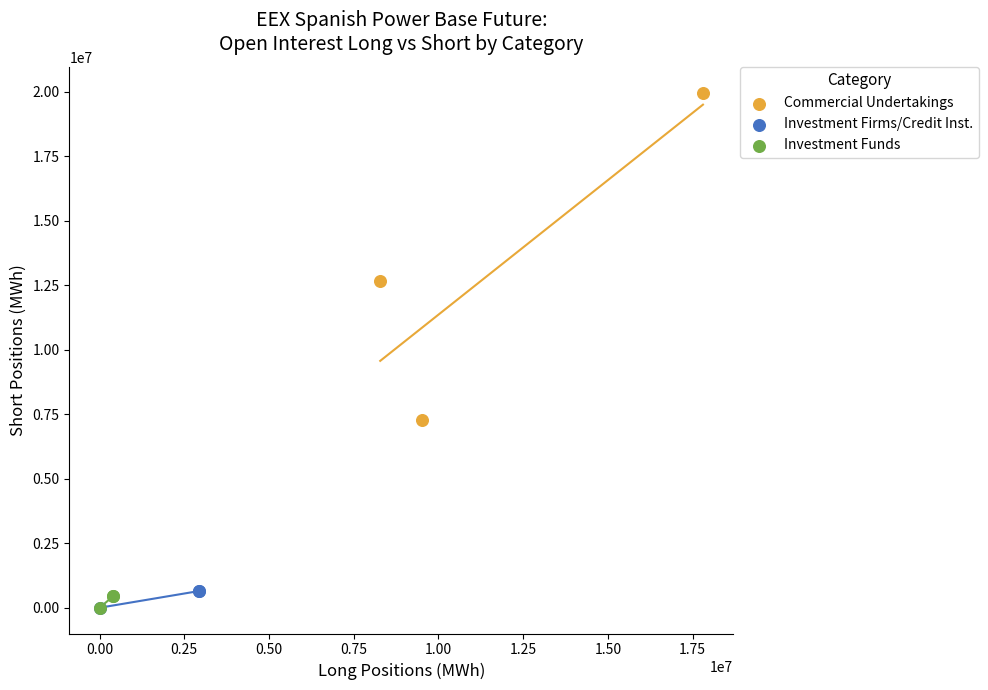

Which series contains the highest Y value?

Commercial Undertakings